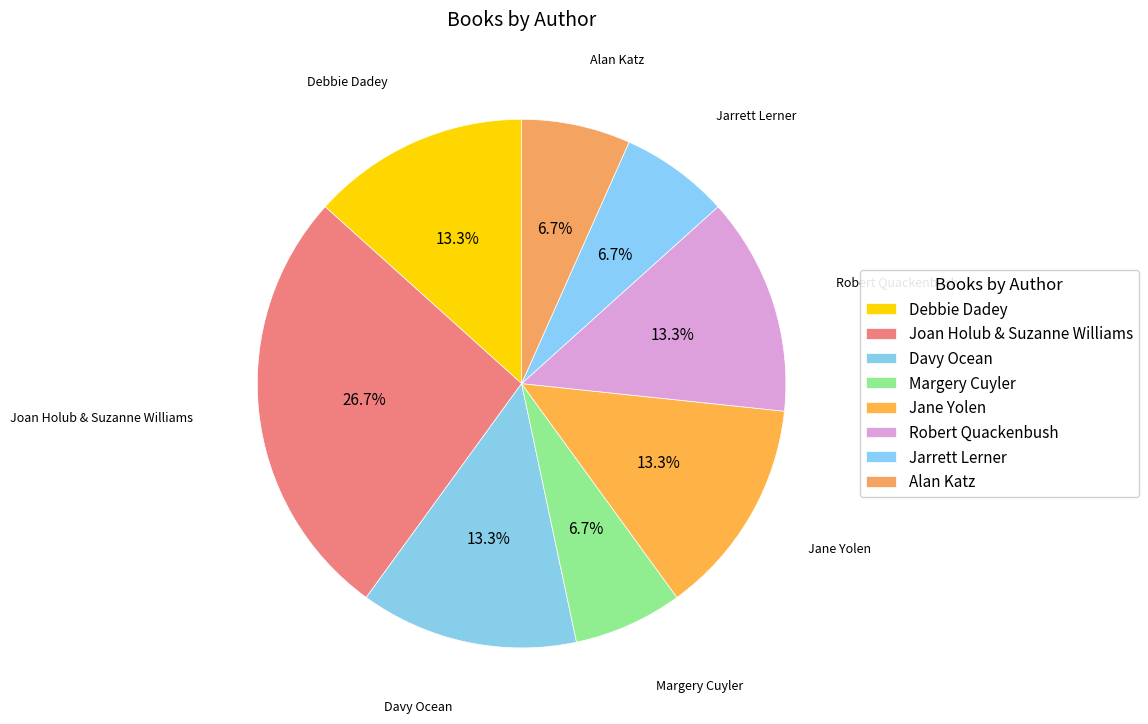

What is the largest slice in the pie chart?

Joan Holub & Suzanne Williams